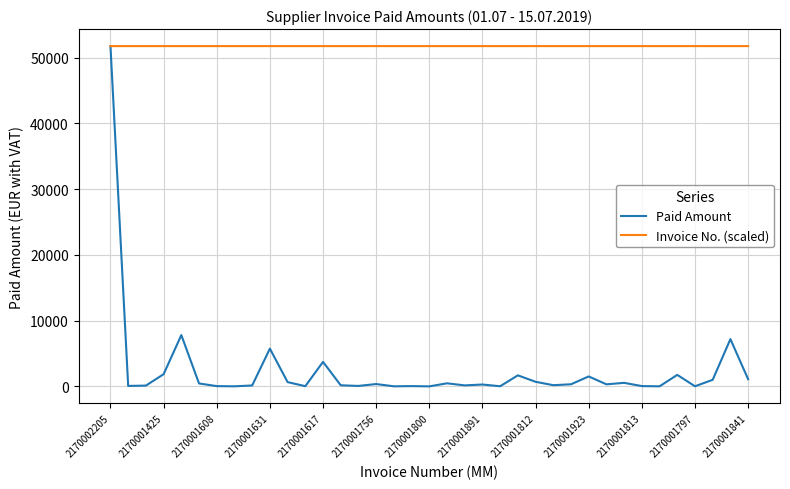

Which series has the largest range (max minus min)?

Paid Amount